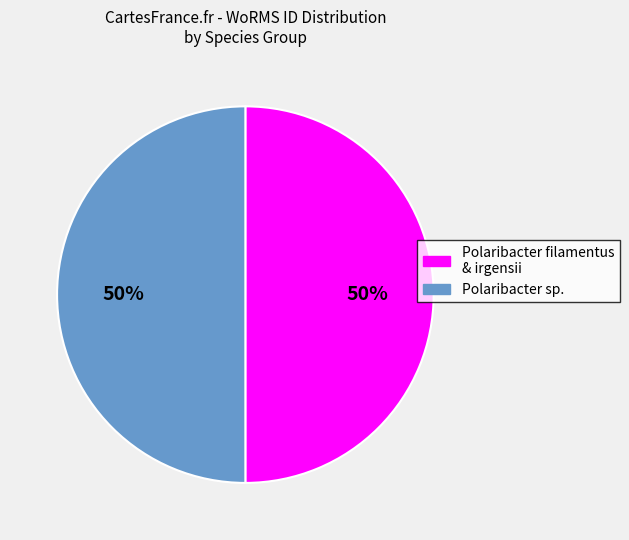

Count the number of slices in the pie.

2